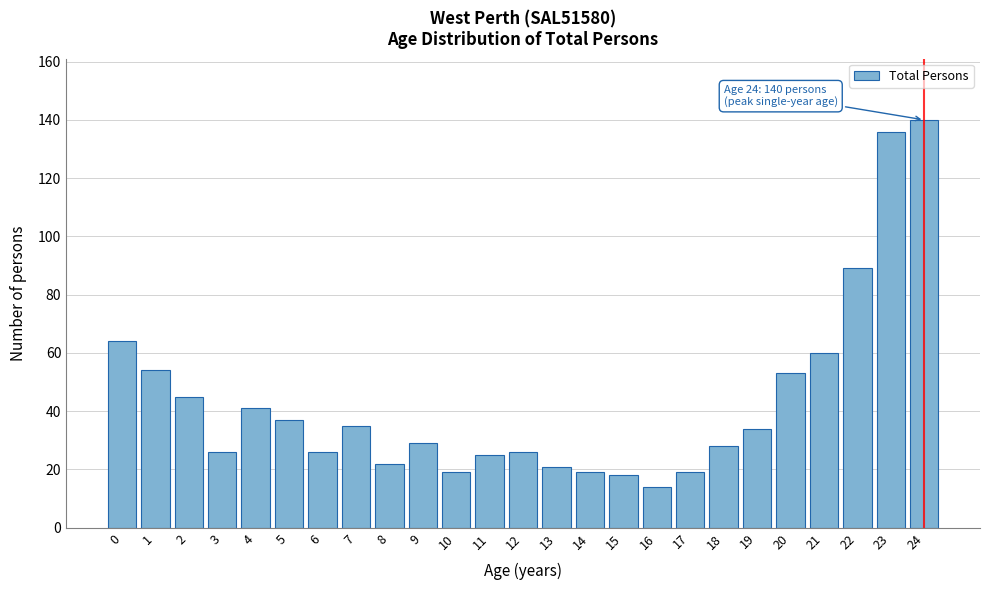

Reading right to left, extract all data points from this chart.

140	136	89	60	53	34	28	19	14	18	19	21	26	25	19	29	22	35	26	37	41	26	45	54	64